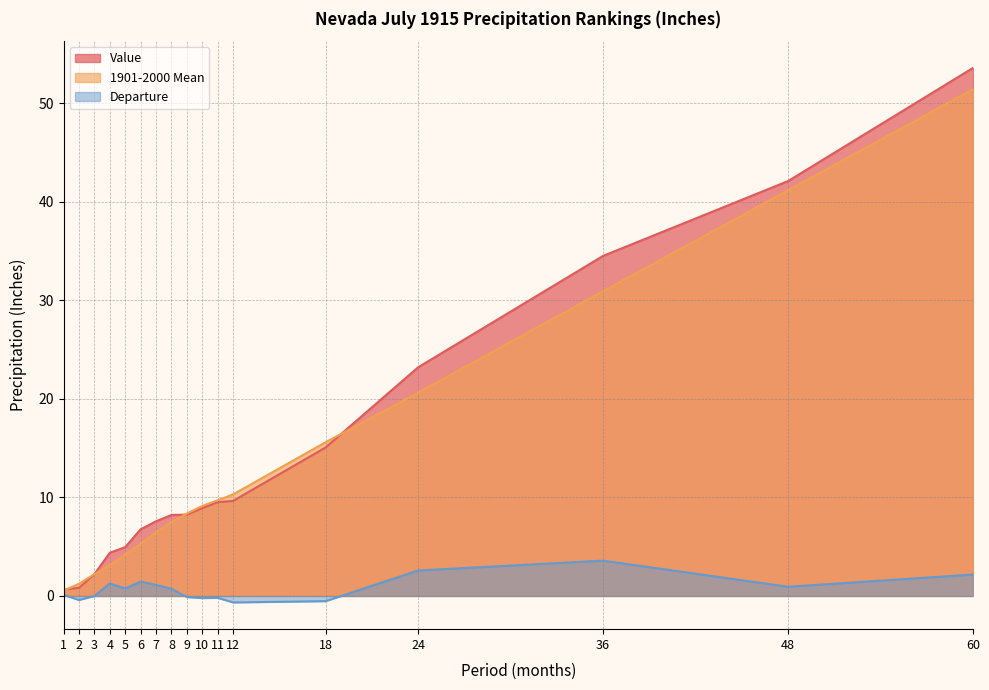

The value of Departure at 24 is 1.7. True or false?

False